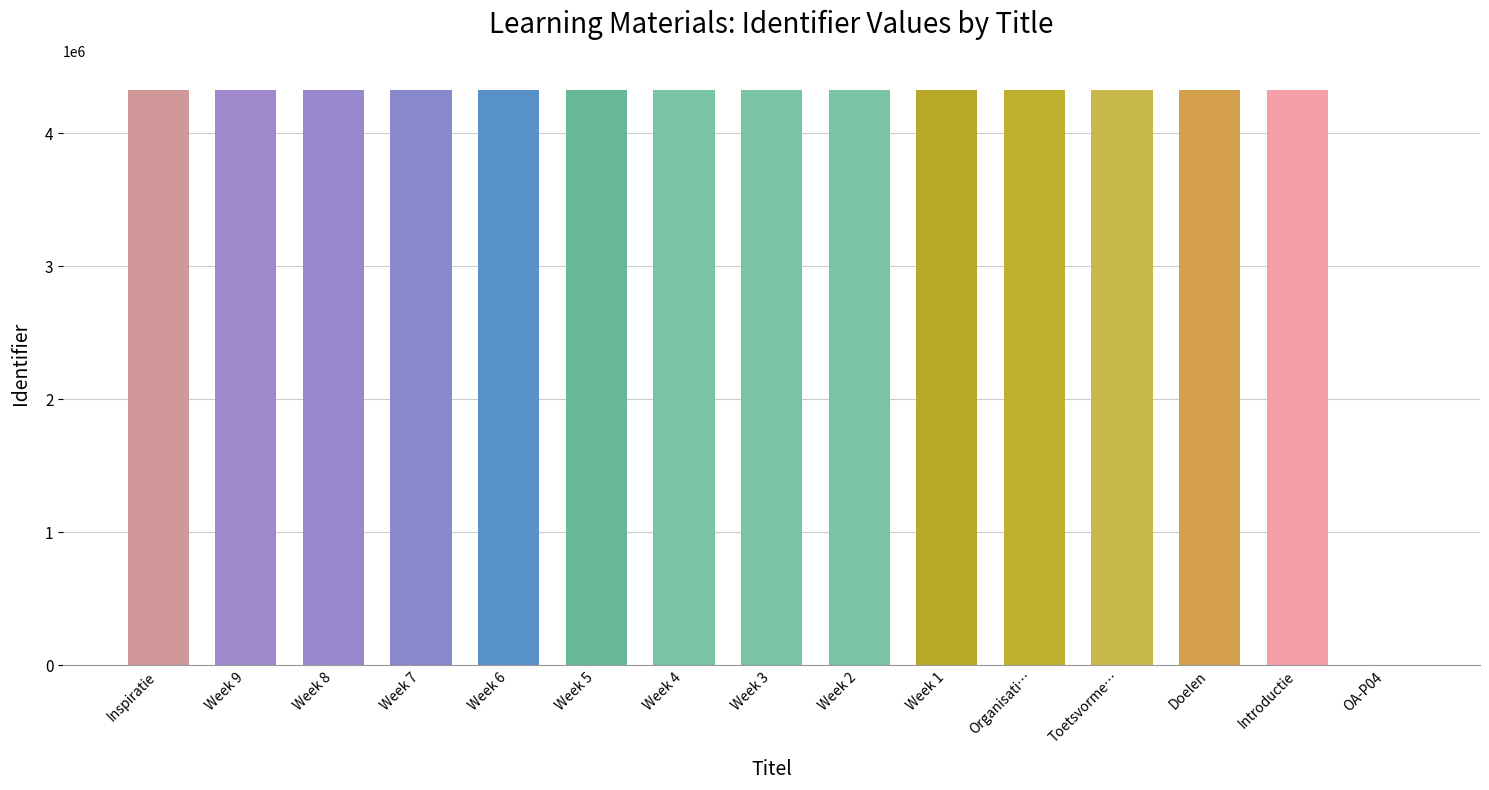

What is the maximum value shown in the chart?

4327113